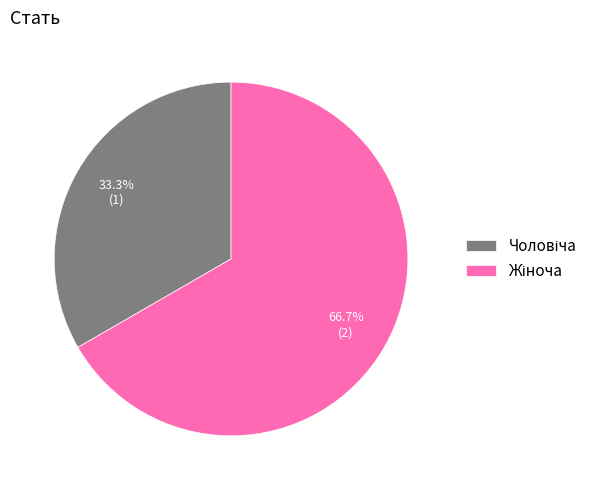

Is there any slice that represents more than half of the pie?

Yes